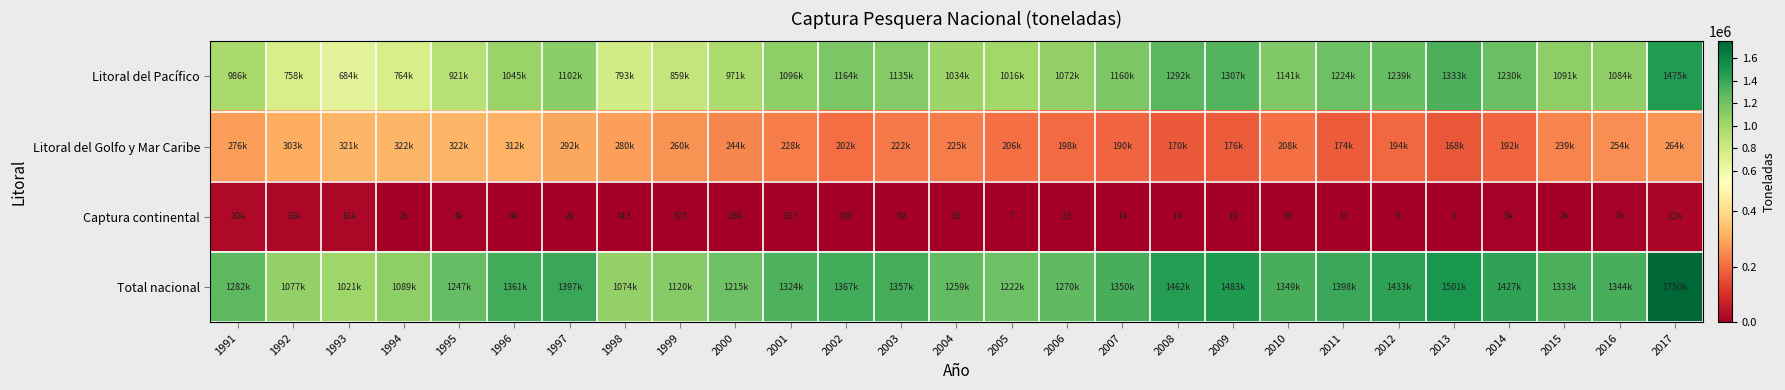

Is it true that Captura continental equals 17 at 2011?

True